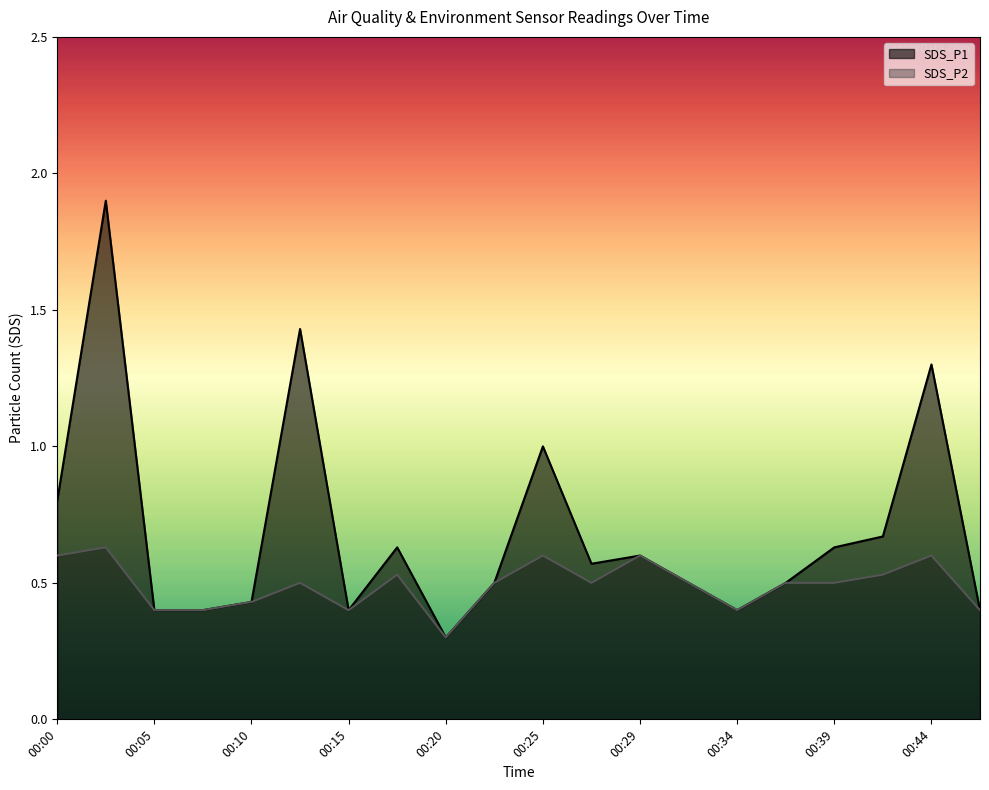

True or false: SDS_P2 has a value of 1.0 at 00:44.

False